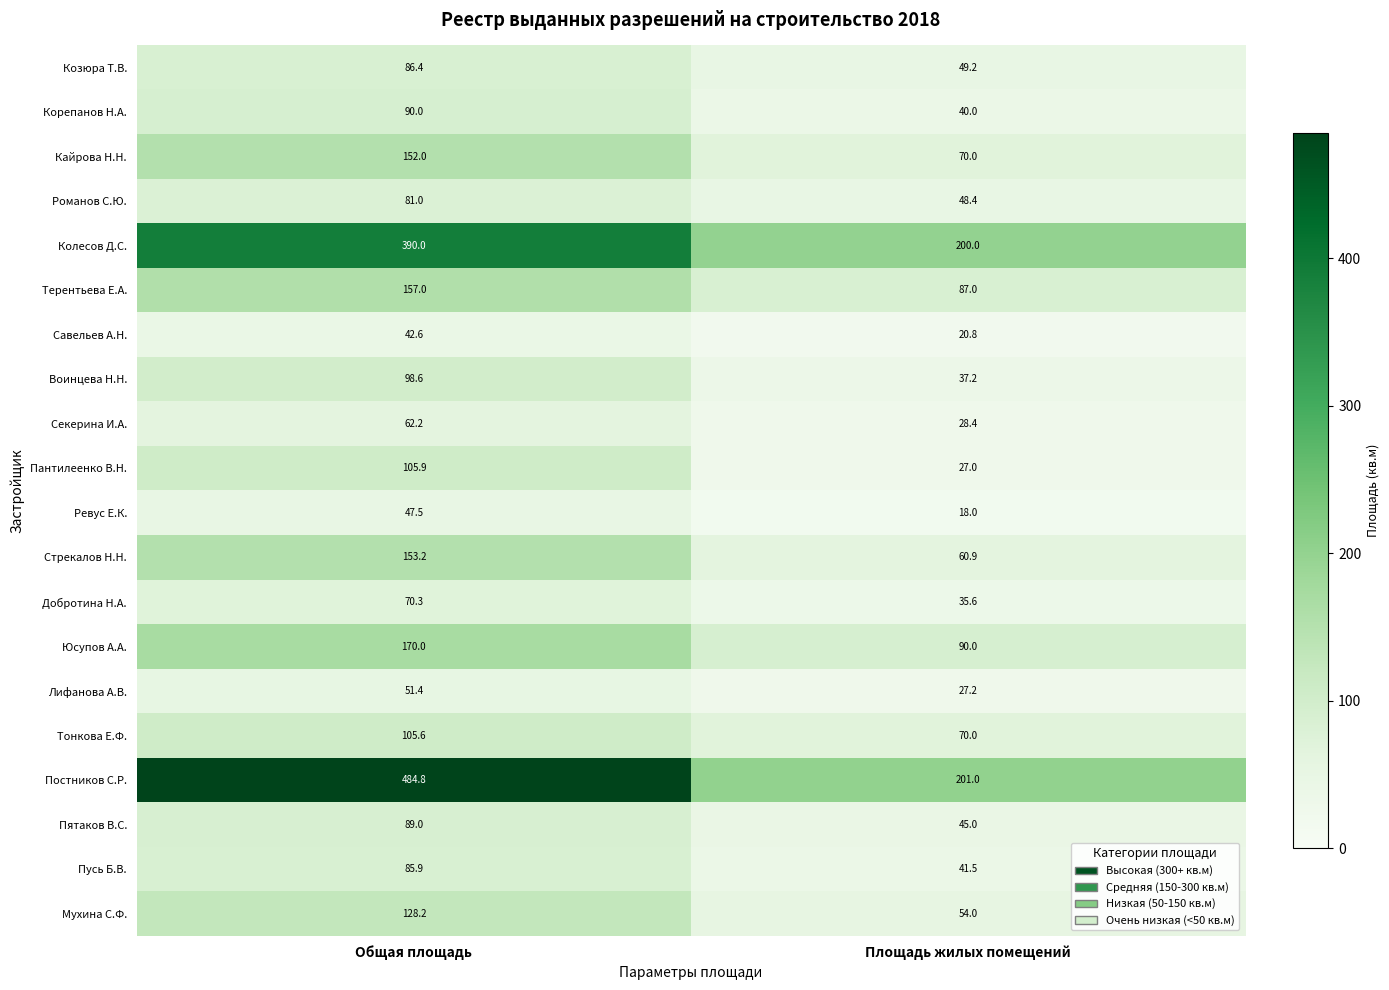

What is the difference between the Добротина Н.А. values at Общая площадь and Площадь жилых помещений?

34.7